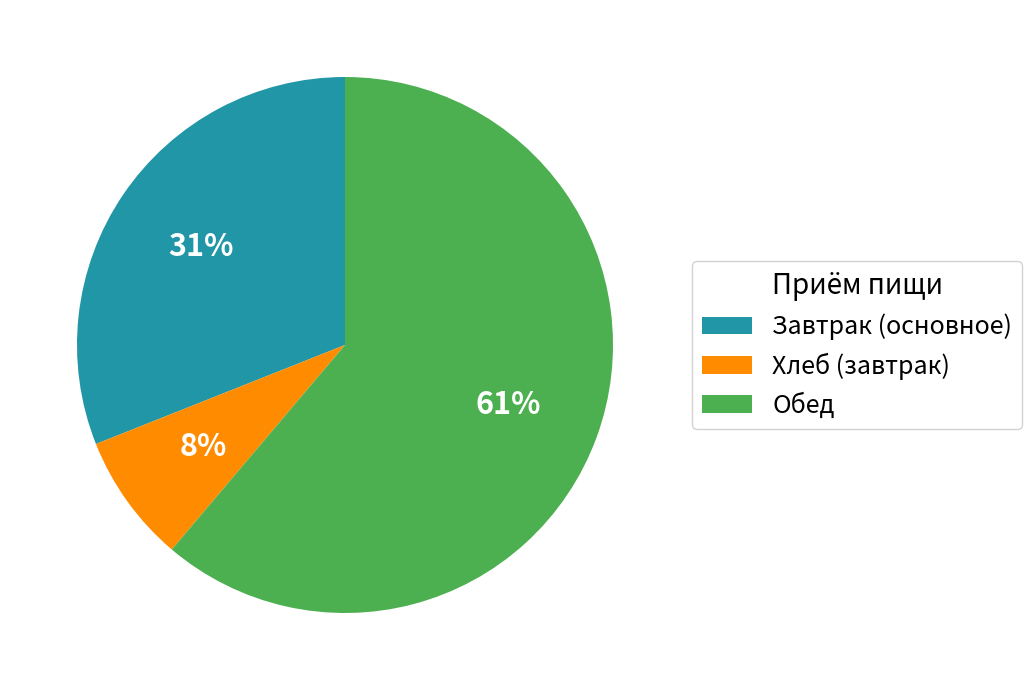

True or false: Хлеб (завтрак) accounts for 18% of the total.

False